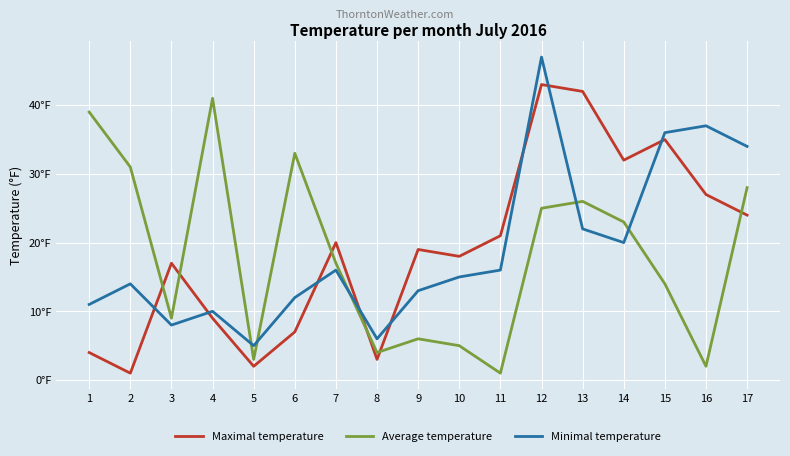

Rank the categories by Average temperature value from lowest to highest.

11, 16, 5, 8, 10, 9, 3, 15, 7, 14, 12, 13, 17, 2, 6, 1, 4